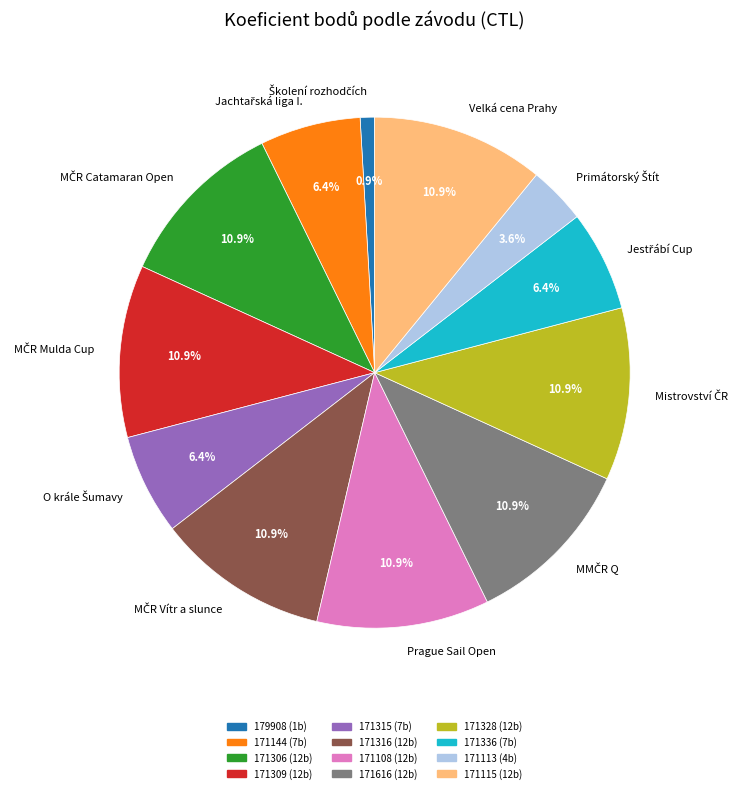

Is there any slice that represents more than half of the pie?

No